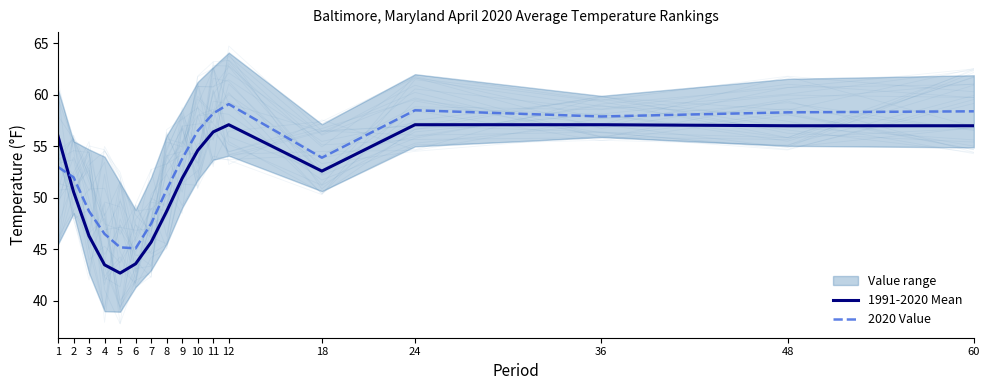

Reading right to left, what are all the values shown in this chart?

1991-2020 Mean: 60=57.0	48=57.0	36=57.1	24=57.1	18=52.6	12=57.1	11=56.4	10=54.6	9=51.9	8=48.7	7=45.7	6=43.6	5=42.7	4=43.5	3=46.3	2=50.6	1=56.0
2020 Value: 60=58.4	48=58.3	36=57.9	24=58.5	18=53.9	12=59.1	11=58.2	10=56.5	9=53.8	8=50.8	7=47.5	6=45.1	5=45.2	4=46.5	3=48.7	2=52.0	1=53.0